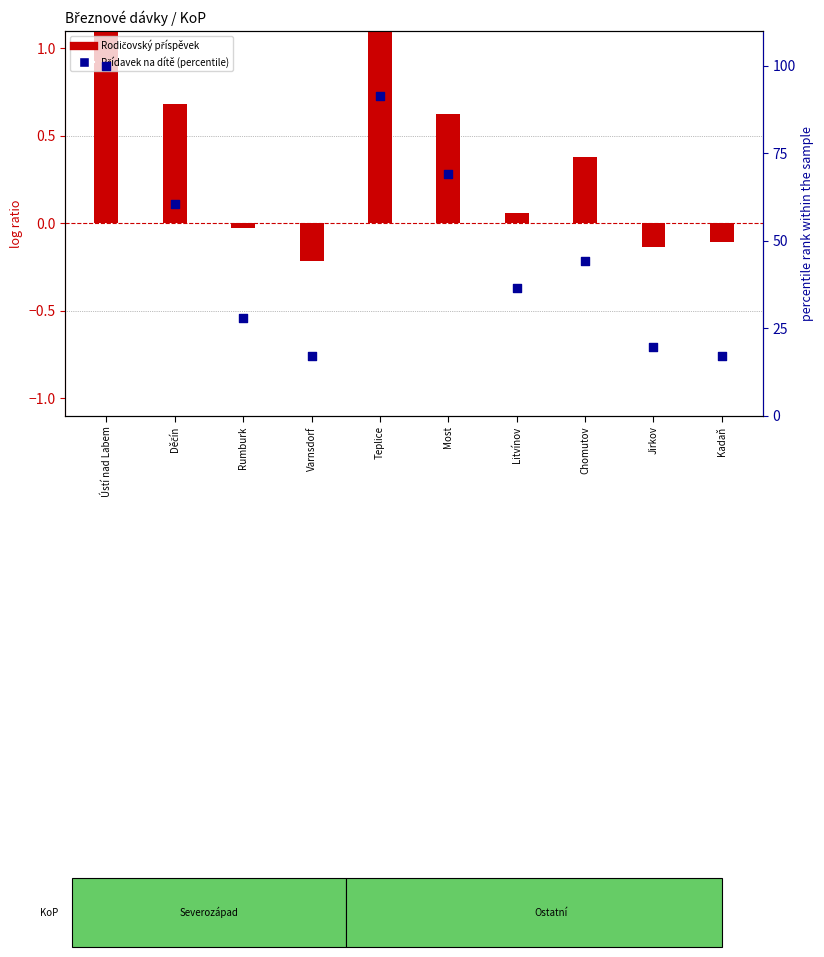

Is the value of Rodičovský příspěvek at Rumburk greater than the value of Přídavek na dítě (percentile) at Ústí nad Labem?

No